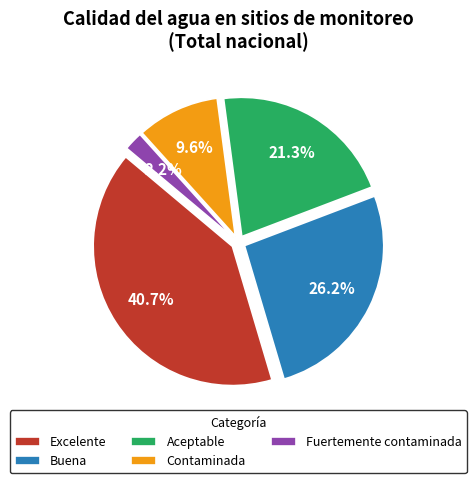

To the nearest percent, what is the difference between the Fuertemente contaminada and Contaminada slice percentages?

7%